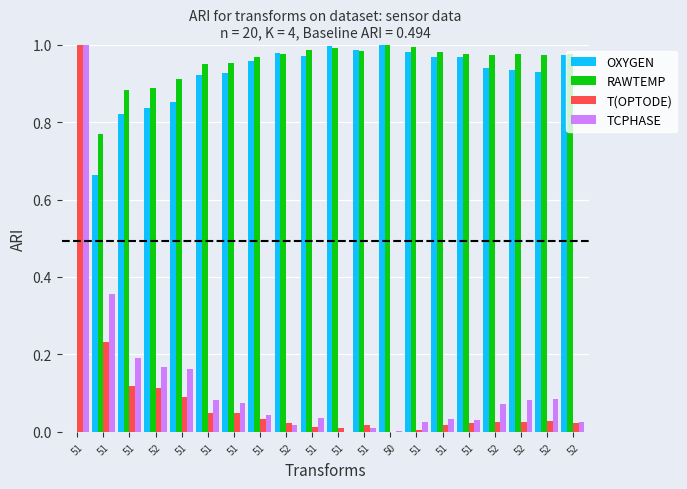

At how many categories does at least one series exceed 0?

20